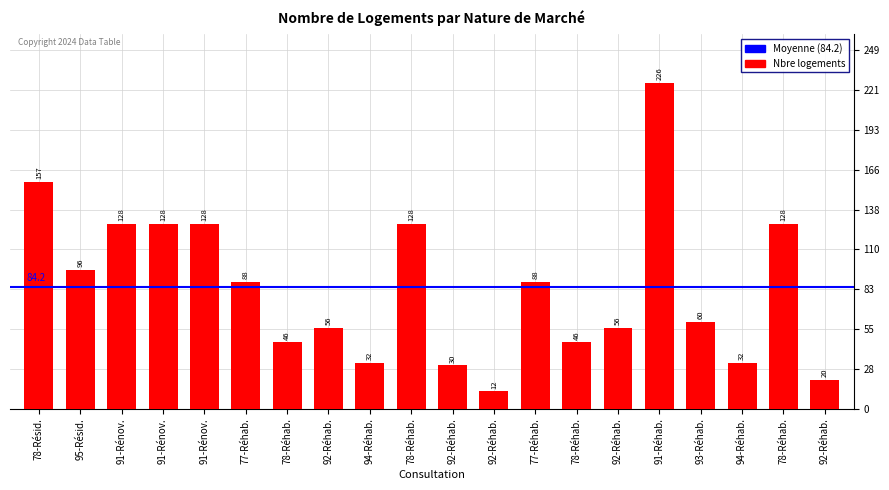

How many bars are there in total?

20